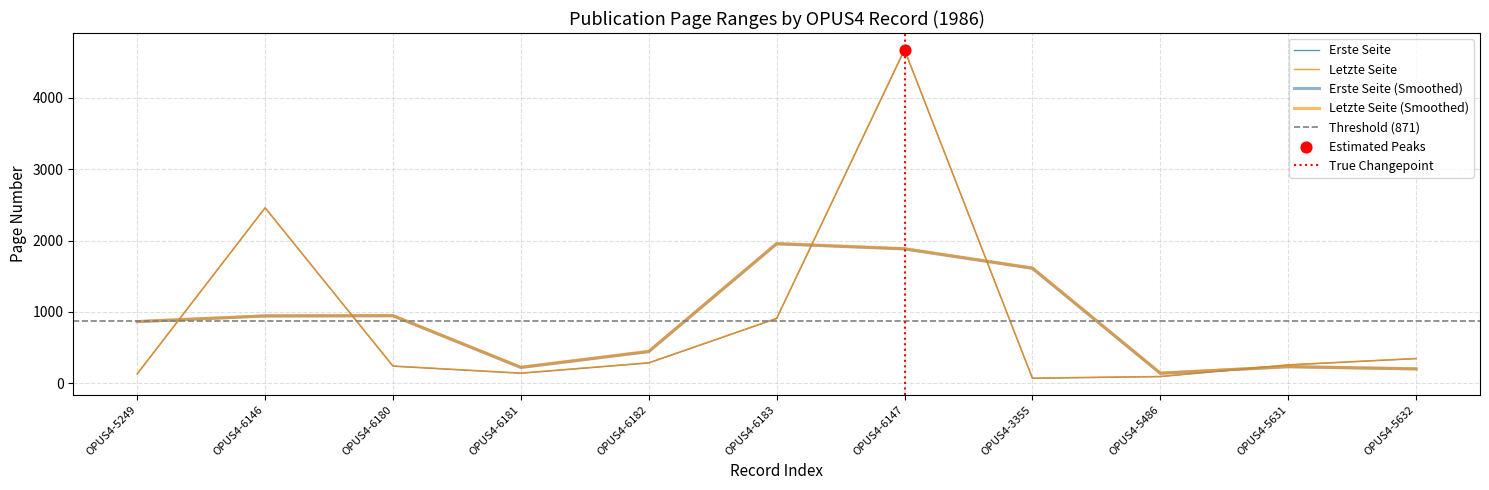

Is the value of Letzte Seite at OPUS4-6182 greater than the value of Erste Seite at OPUS4-6182?

Yes